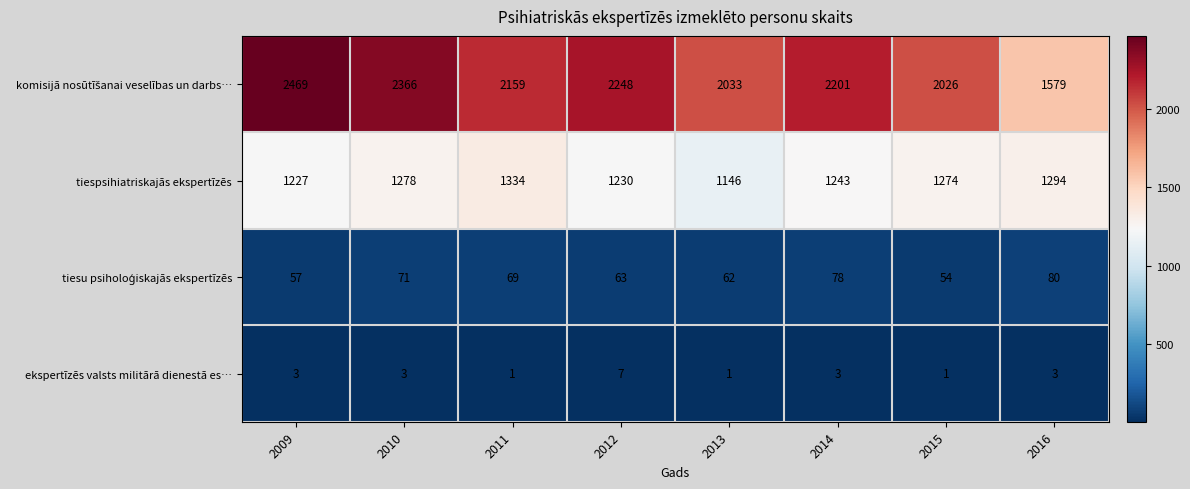

Count the ekspertīzēs valsts militārā dienestā es… values in the range 1 to 3.

7